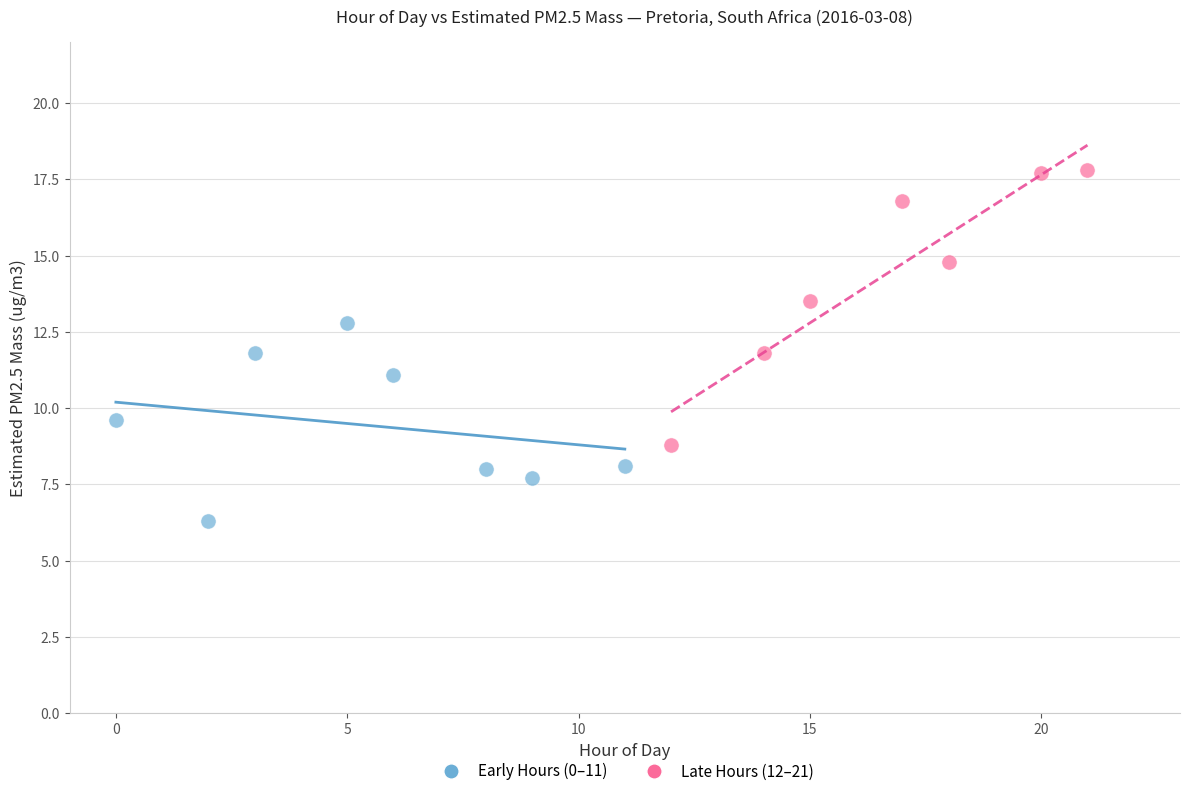

Which series has the largest Y range (max minus min)?

Late Hours (12–21)